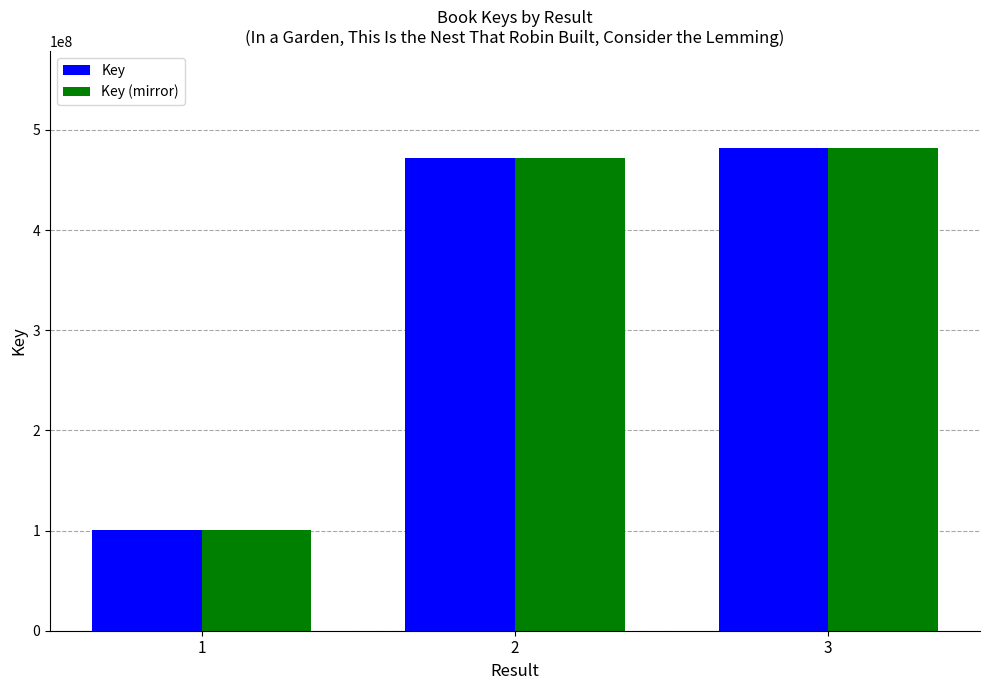

What is the difference between the maximum and minimum values in the Key (mirror) series?

381905527